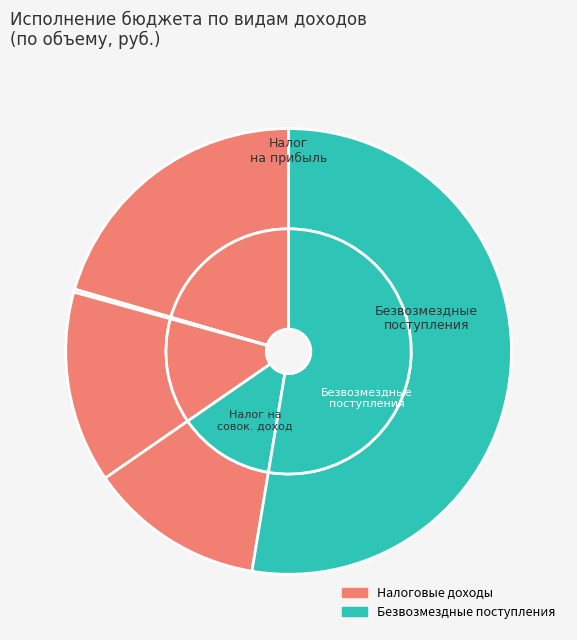

Which has a higher value, НАЛОГИ НА ТОВАРЫ (РАБОТЫ, УСЛУГИ) or НАЛОГИ НА ПРИБЫЛЬ, ДОХОДЫ?

НАЛОГИ НА ПРИБЫЛЬ, ДОХОДЫ